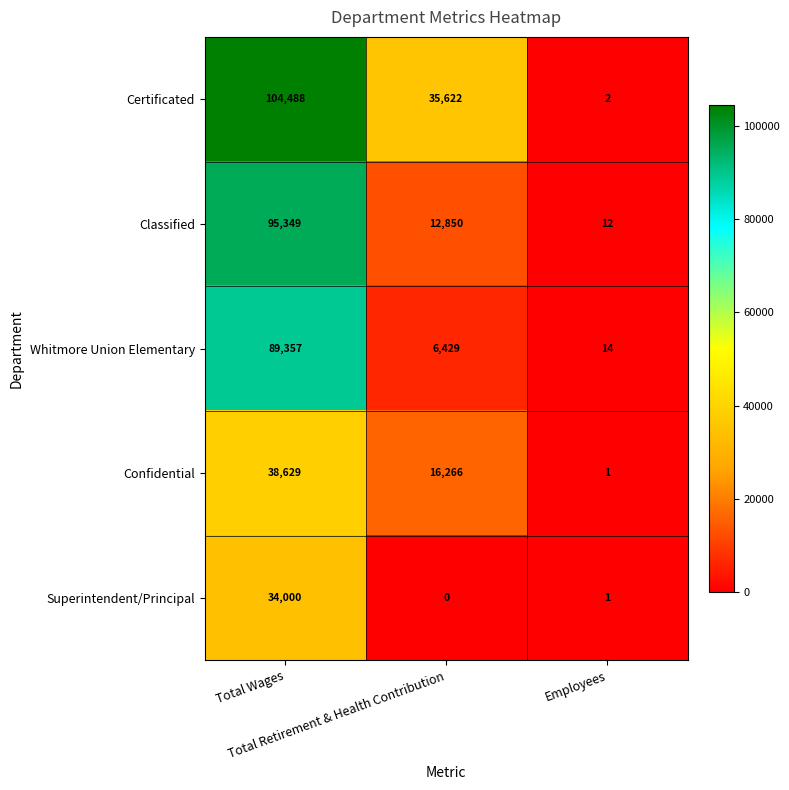

How many categories are shown in the chart?

3